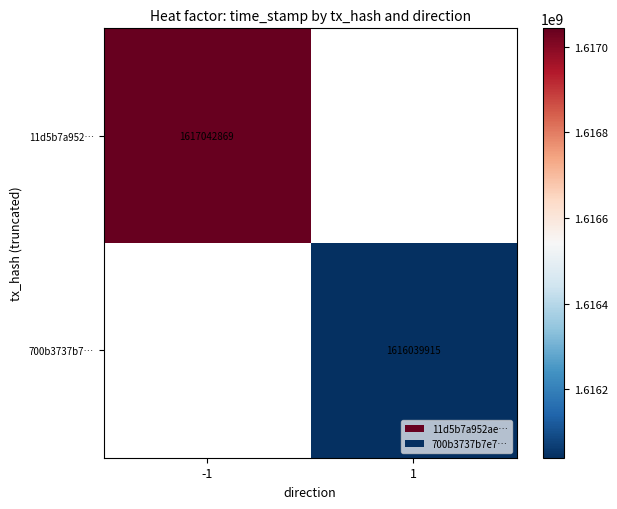

How many categories are shown in the chart?

2